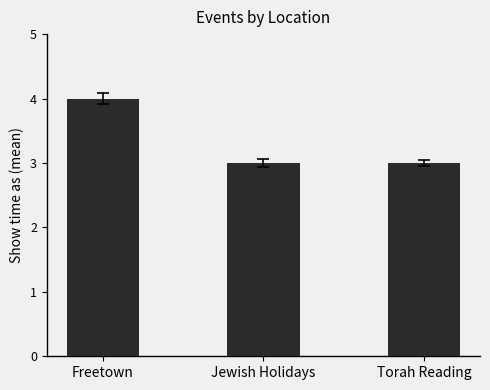

Count the number of data series in this chart.

1